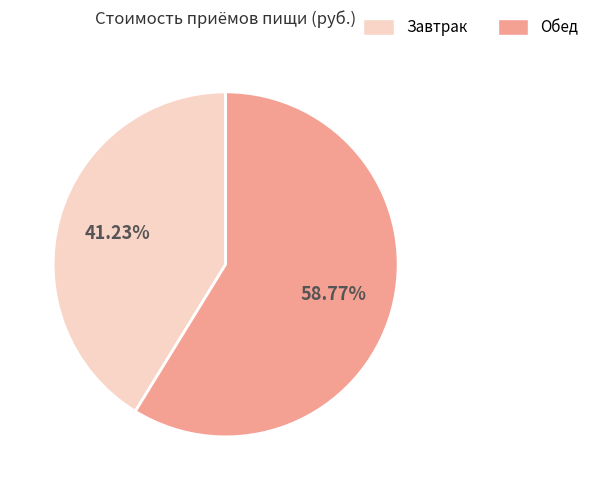

How many slices are in this pie chart?

2